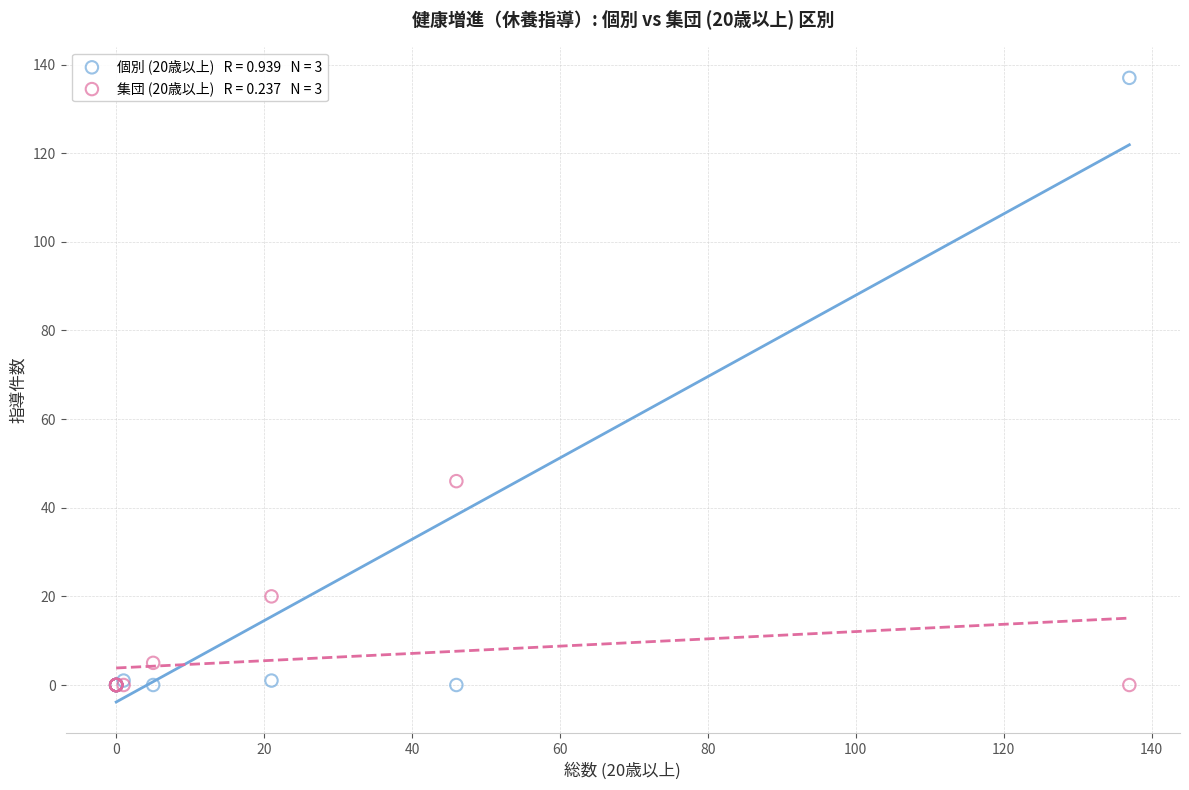

Across all series, what Y value is closest to 68?

46